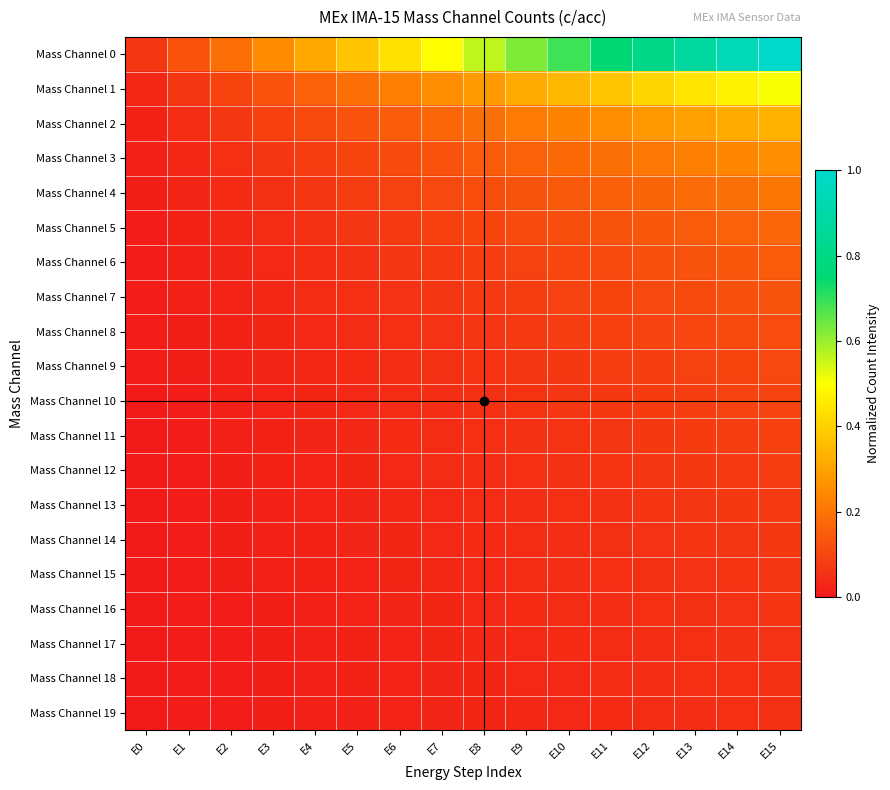

What is the difference between the highest and lowest values at E8?

0.5